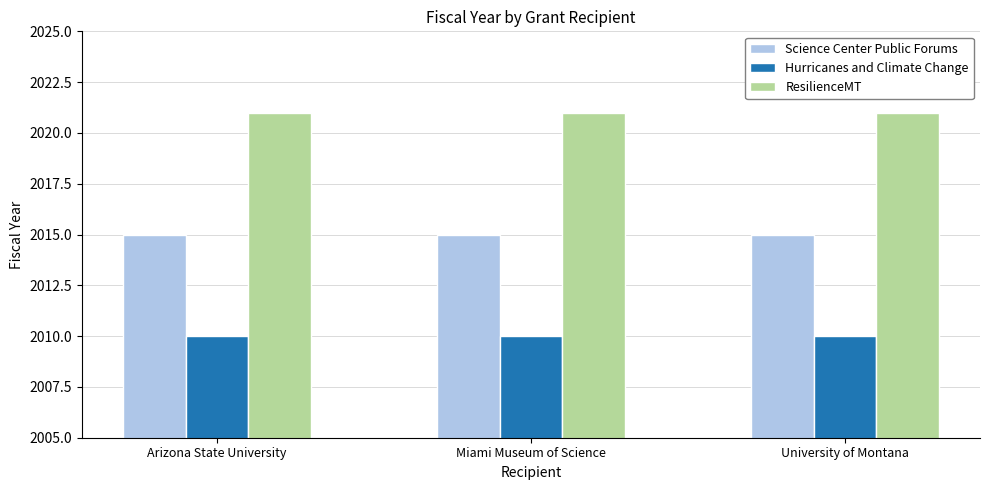

What is the value of the ResilienceMT bar at the 2nd from the left?

2021